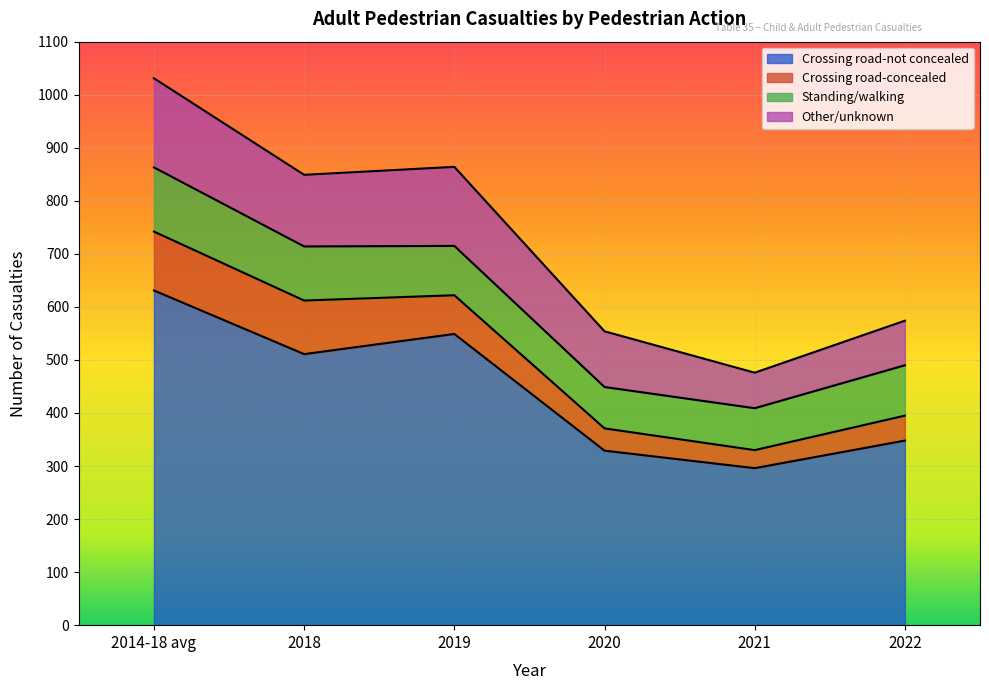

Count the number of categories in the chart.

6